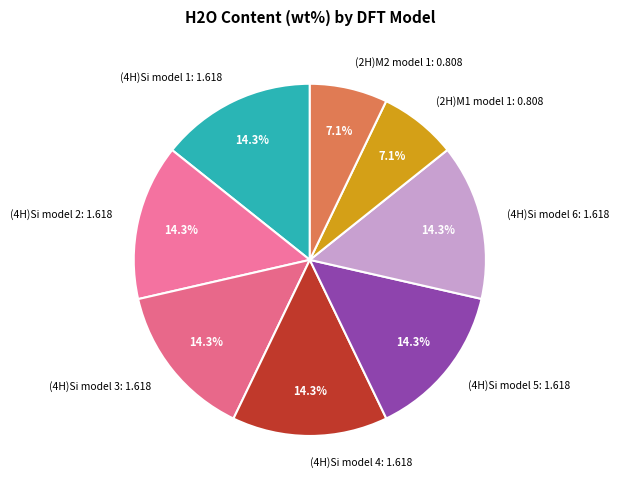

To the nearest percent, what is the difference between the largest and smallest slice percentages?

7%